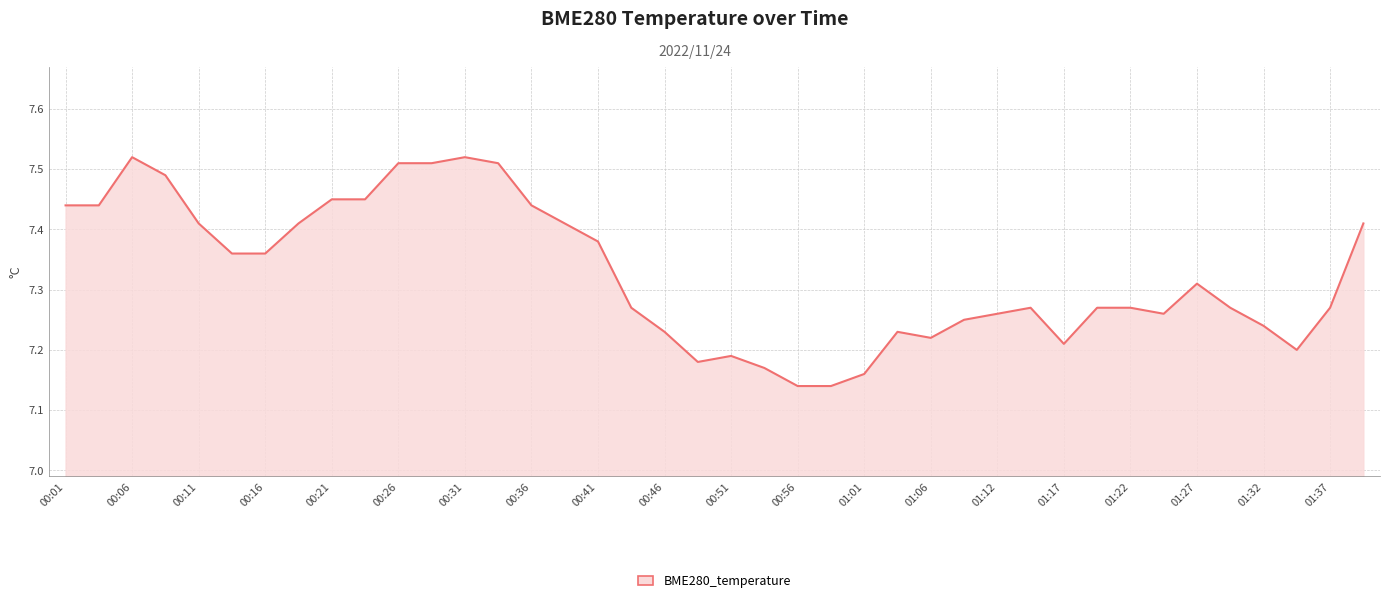

What is the difference between the maximum and minimum values?

0.4